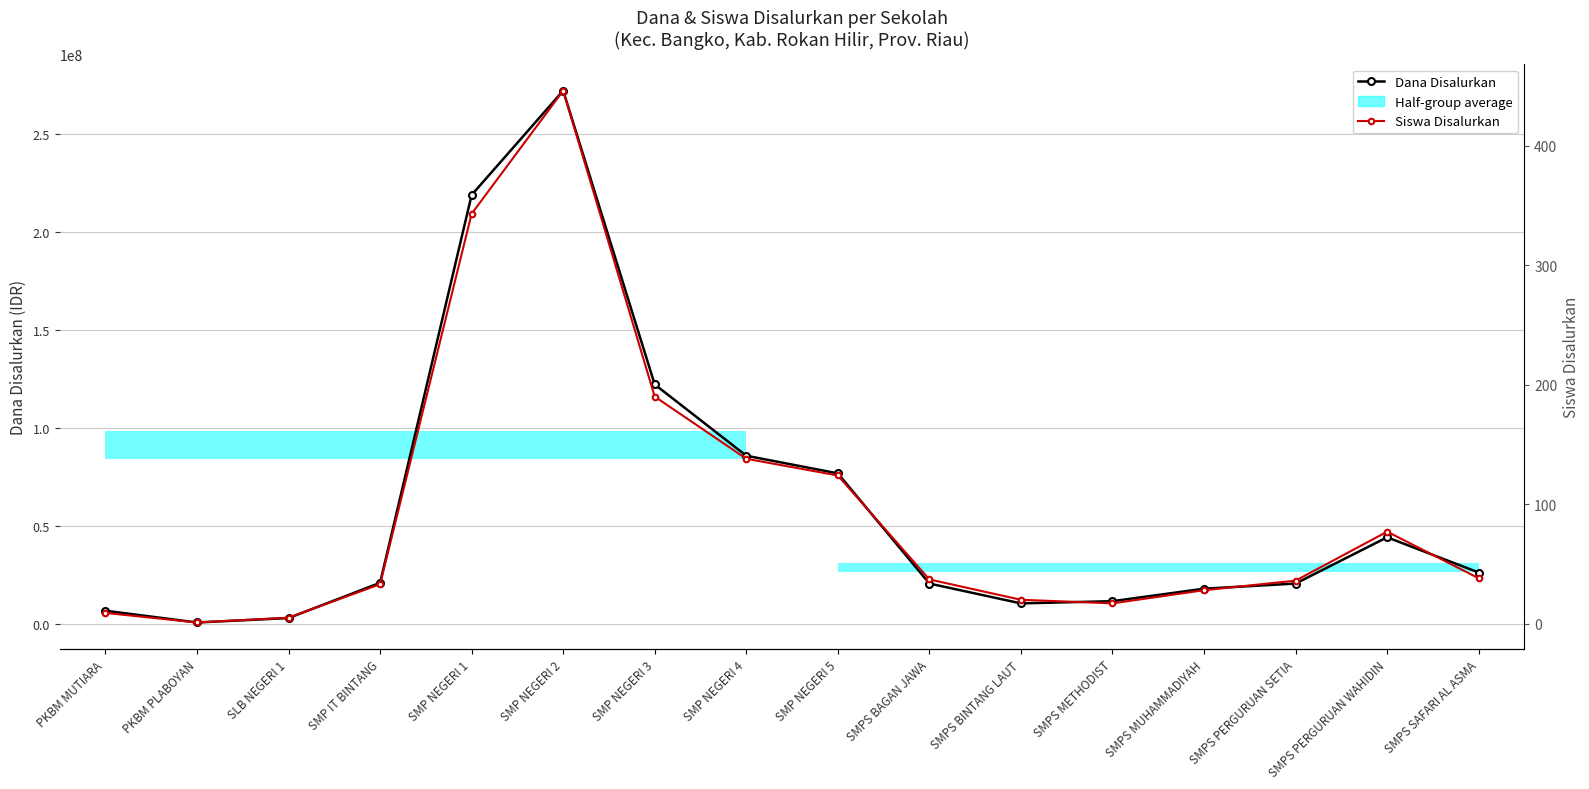

List the series in order of their overall mean, lowest first.

Siswa Disalurkan, Dana Disalurkan